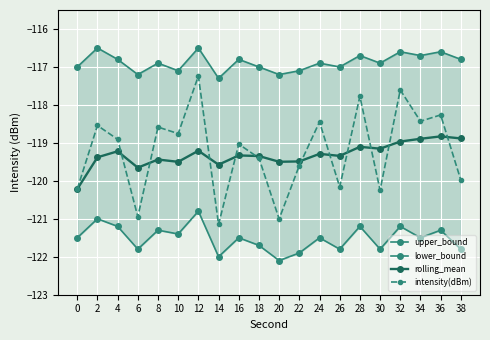

True or false: intensity(dBm) and upper_bound cross at least once.

False